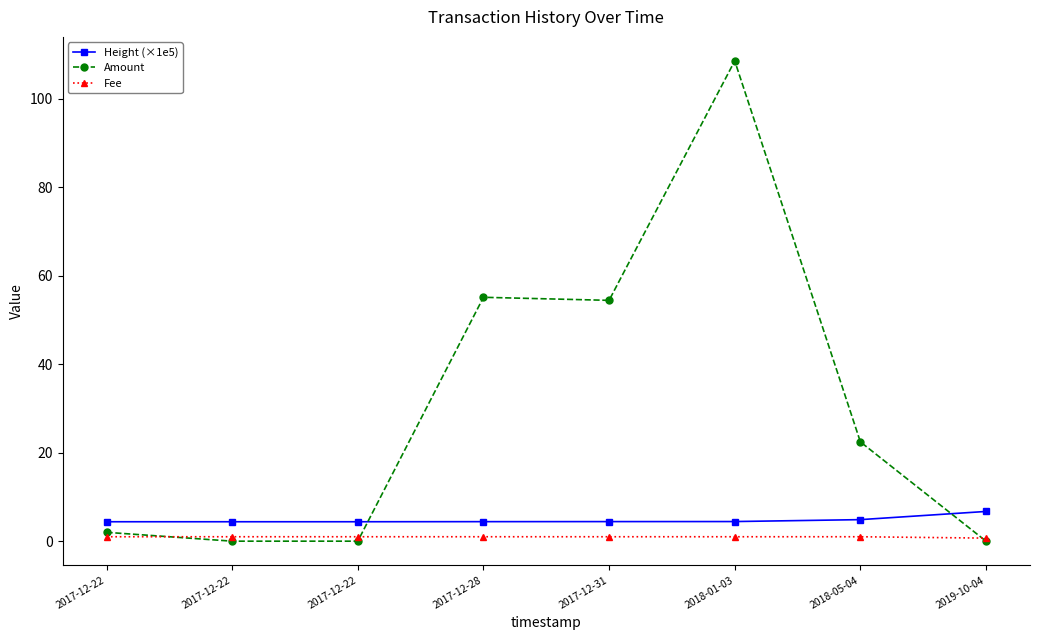

Count the number of categories in the chart.

8